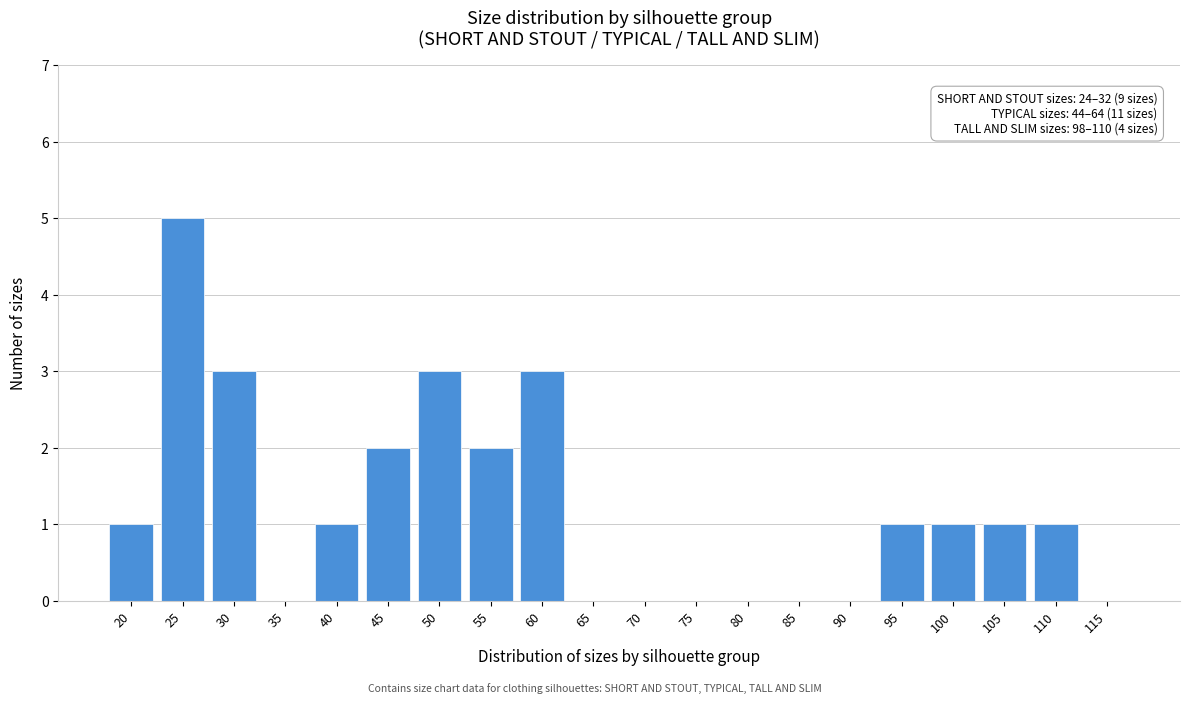

Reading right to left, list all the values displayed in this chart.

115=0	110=1	105=1	100=1	95=1	90=0	85=0	80=0	75=0	70=0	65=0	60=3	55=2	50=3	45=2	40=1	35=0	30=3	25=5	20=1